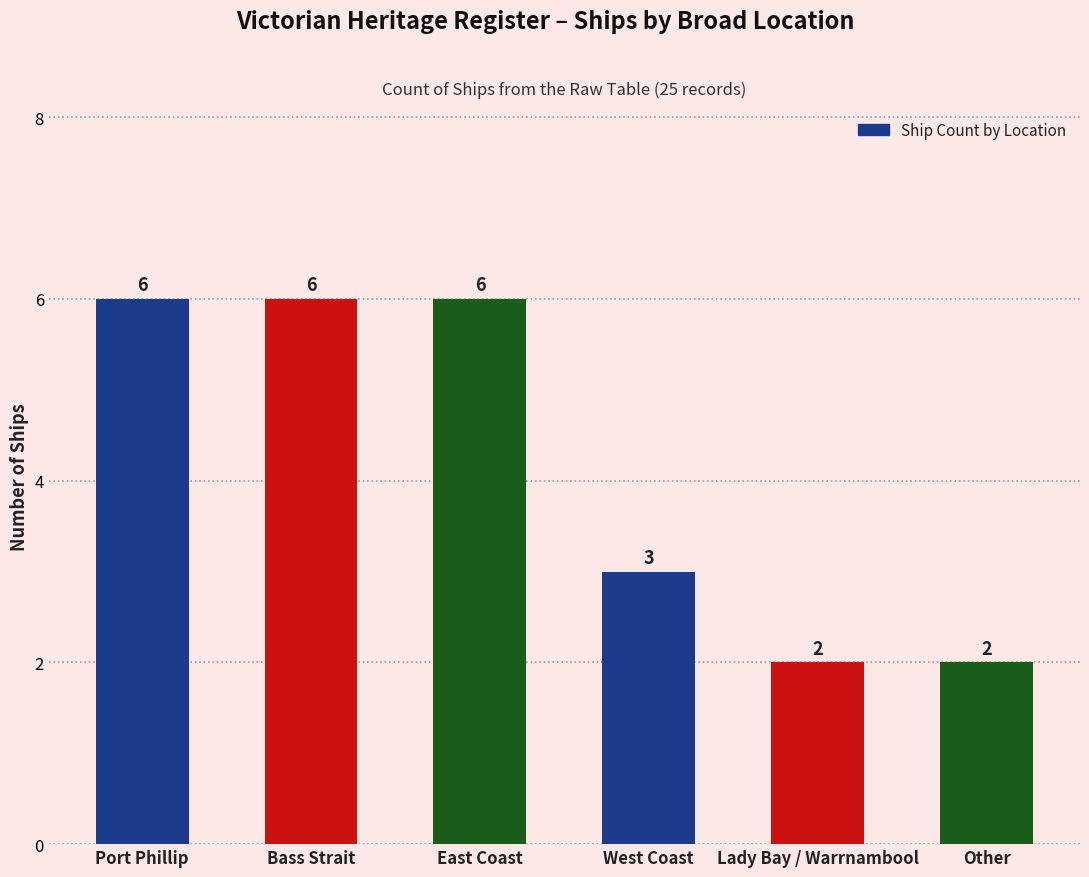

What is the difference between the maximum and minimum values?

4